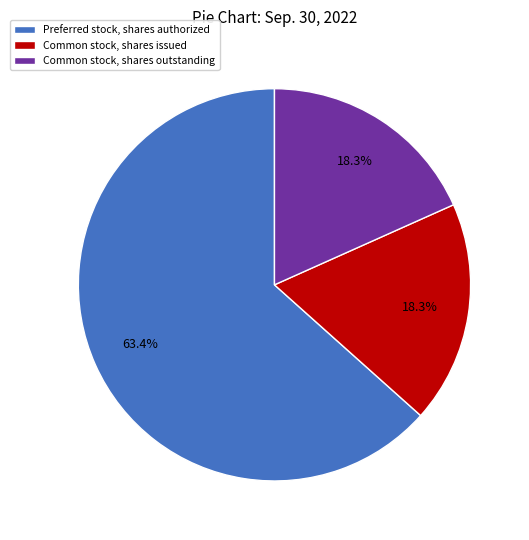

True or false: Common stock, shares outstanding accounts for 24% of the total.

False